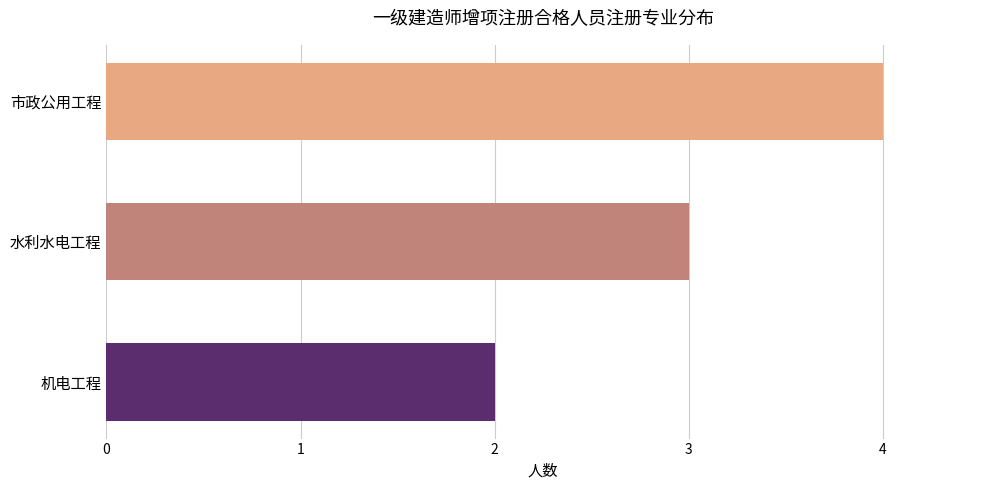

What is the sum of all values?

9